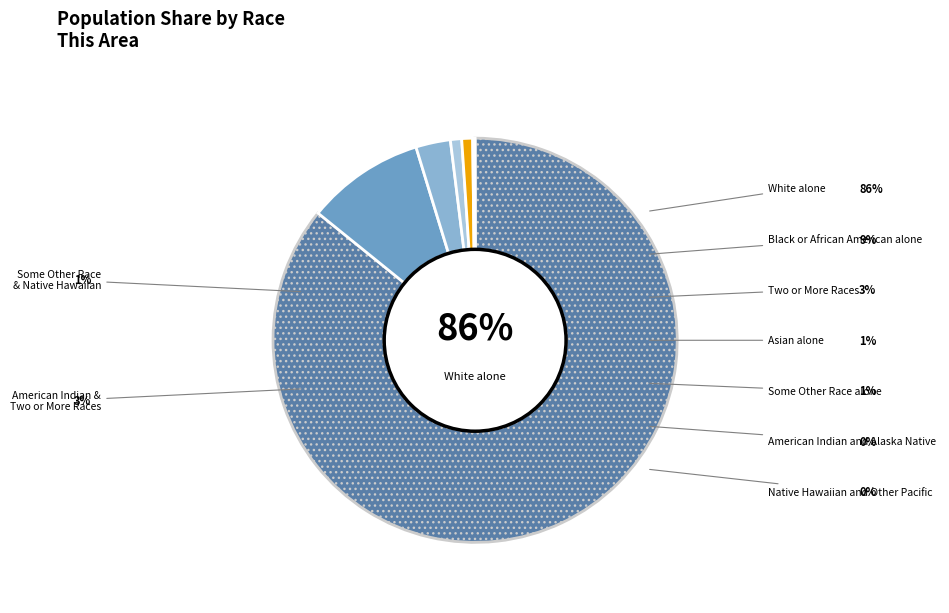

Rank the categories by value from lowest to highest.

Native Hawaiian and Other Pacific, American Indian and Alaska Native, Some Other Race alone, Asian alone, Two or More Races, Black or African American alone, White alone